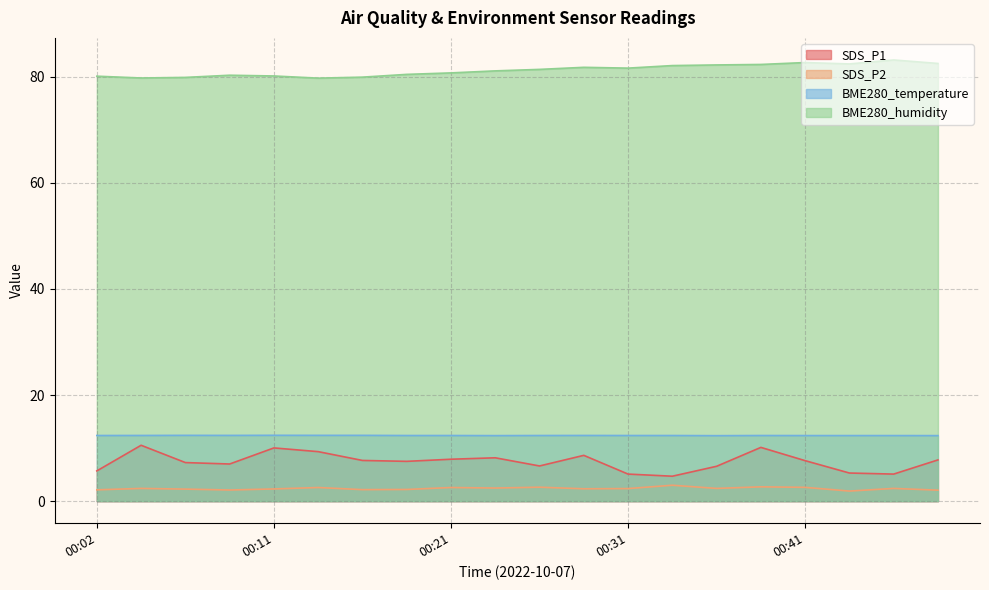

Reading right to left, what are all the values shown in this chart?

SDS_P1: 7.8	5.1	5.3	7.6	10.1	6.6	4.7	5.1	8.6	6.6	8.2	7.9	7.5	7.7	9.3	10.0	7.0	7.3	10.5	5.7
SDS_P2: 2.1	2.4	1.9	2.6	2.7	2.4	3.0	2.4	2.3	2.6	2.5	2.6	2.2	2.2	2.6	2.3	2.1	2.3	2.4	2.1
BME280_temperature: 12.3	12.4	12.4	12.4	12.4	12.3	12.4	12.4	12.4	12.4	12.3	12.4	12.4	12.4	12.4	12.4	12.4	12.4	12.4	12.4
BME280_humidity: 82.5	83.1	82.4	82.7	82.3	82.2	82.1	81.6	81.8	81.4	81.1	80.7	80.4	79.9	79.7	80.1	80.3	79.8	79.7	80.1